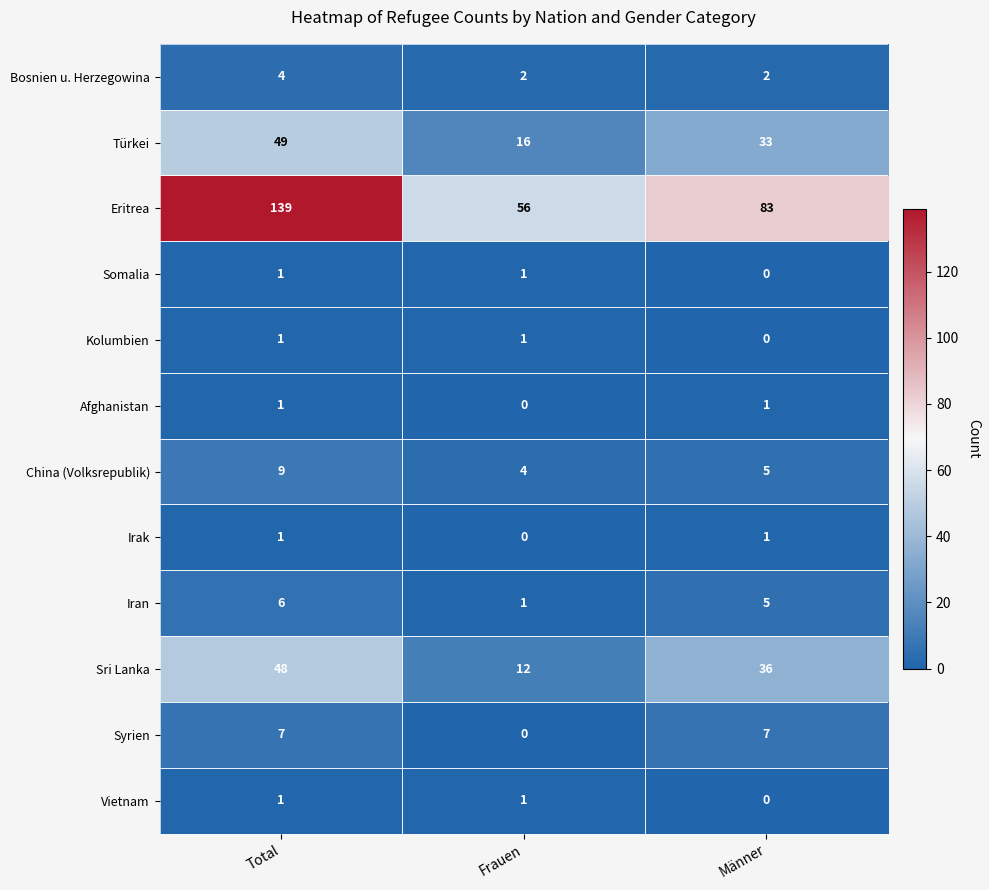

Count the number of categories in the chart.

3